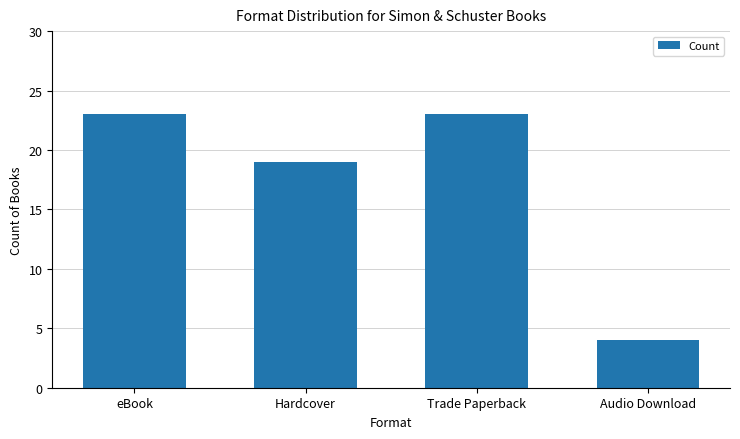

Does the chart contain stacked bars?

No